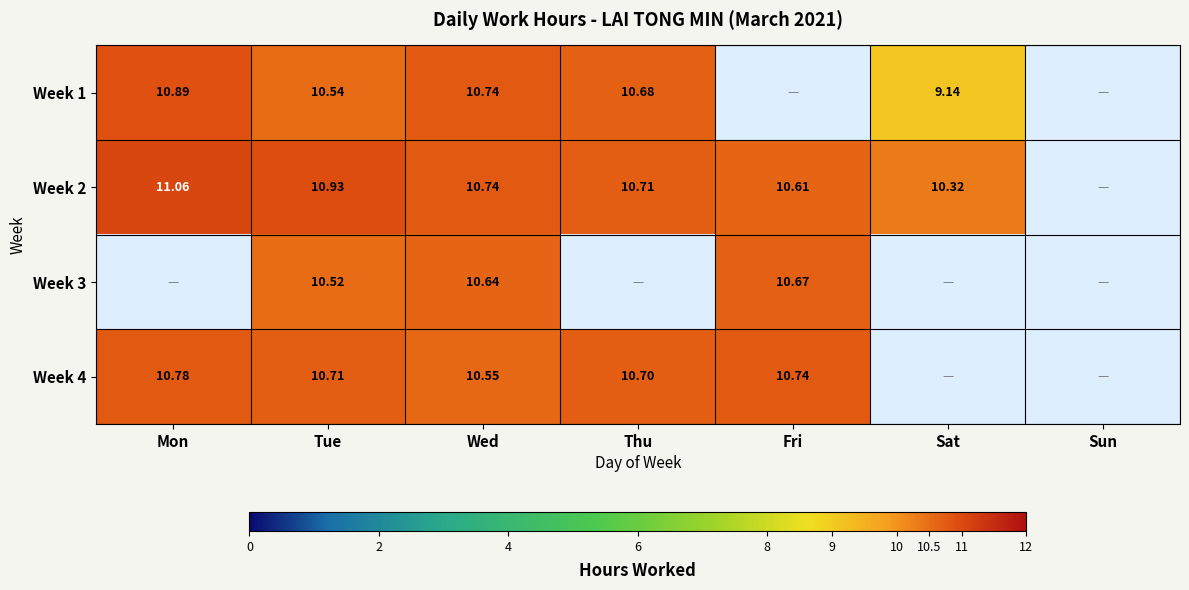

Between Sun and Mon, which is larger?

Mon